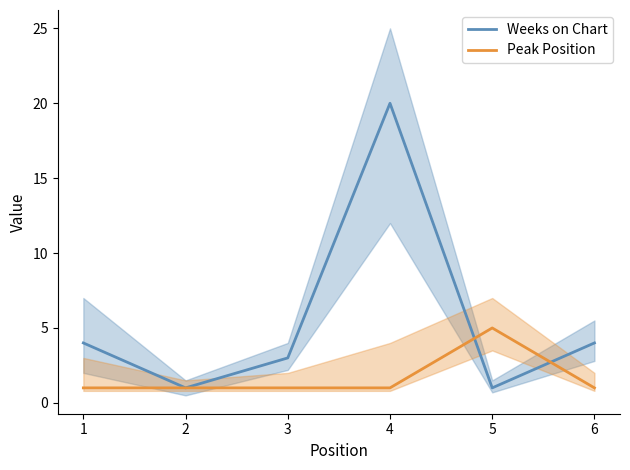

Rank the series at 5 from lowest to highest value.

Weeks on Chart, Peak Position